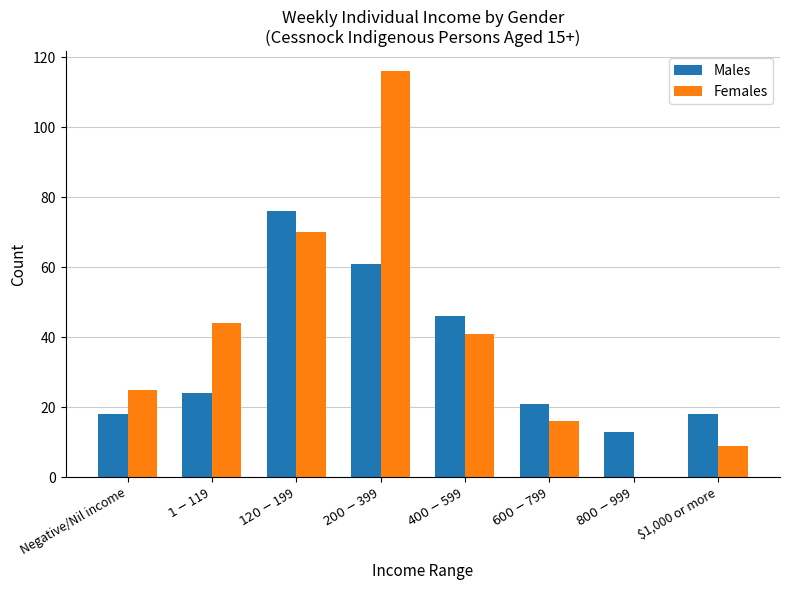

Which series has the largest total across all categories?

Females